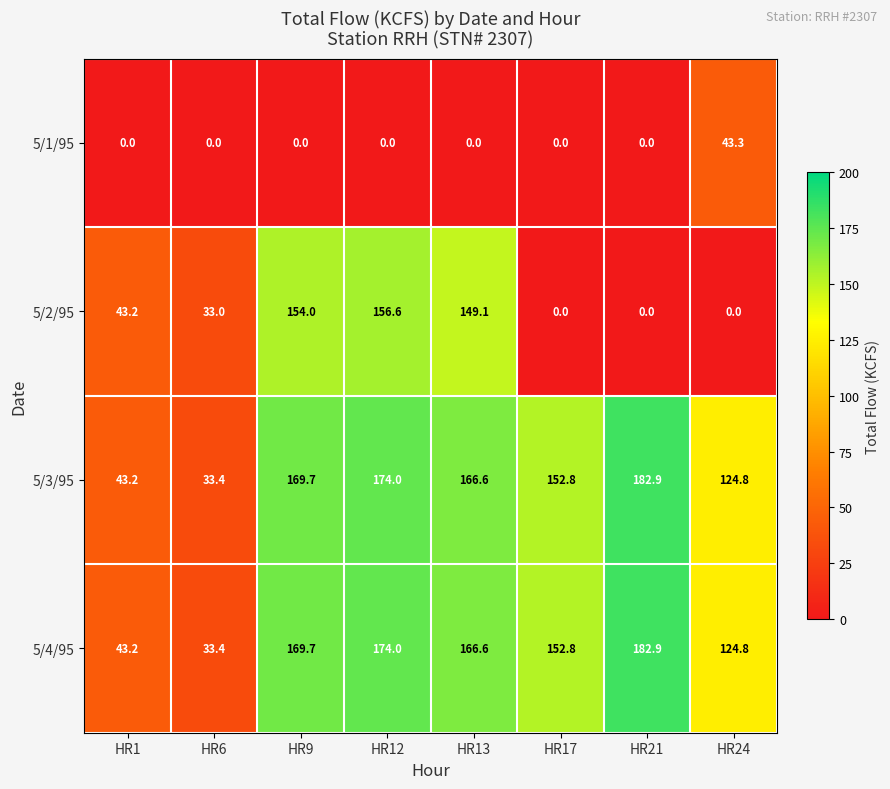

The 5/1/95 series shows 17.0 at HR1. True or false?

False